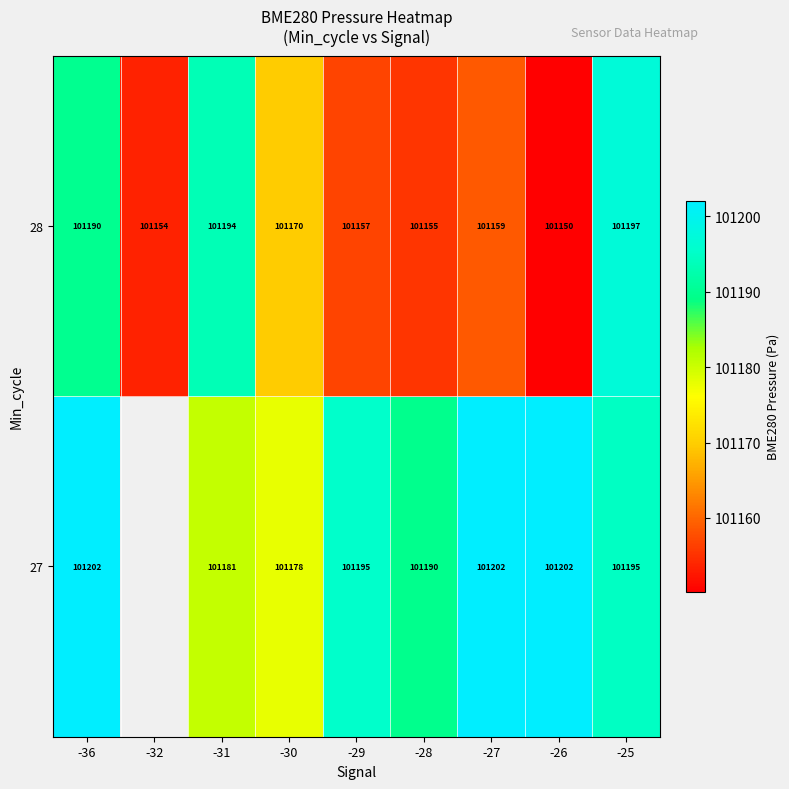

Is the value of 28 at -31 greater than the value of 27 at -30?

Yes